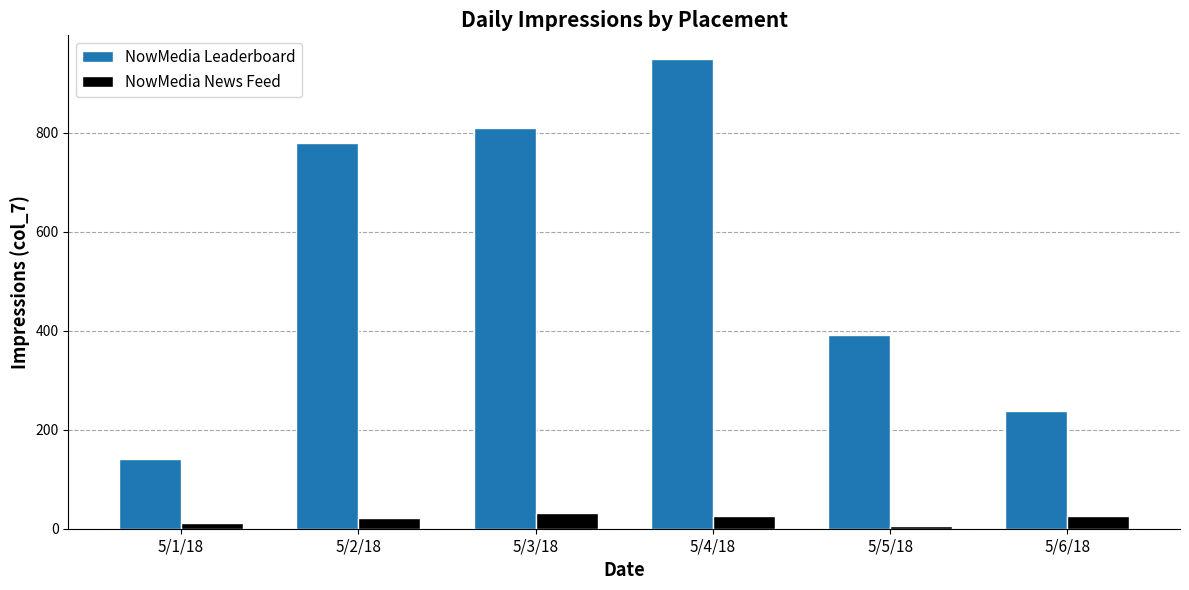

At 5/4/18, list the series in order from smallest to largest.

NowMedia News Feed, NowMedia Leaderboard